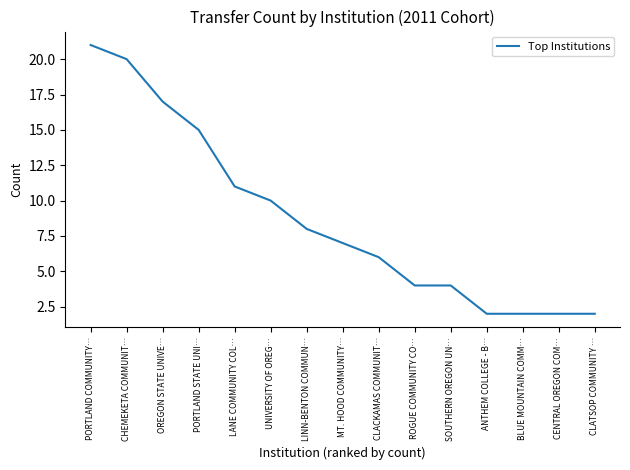

The chart shows a value of 4 at SOUTHERN OREGON UN…. True or false?

True